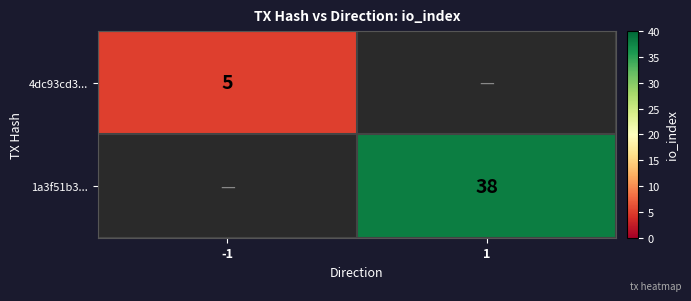

The value of 4dc93cd3... at -1 is 2. True or false?

False